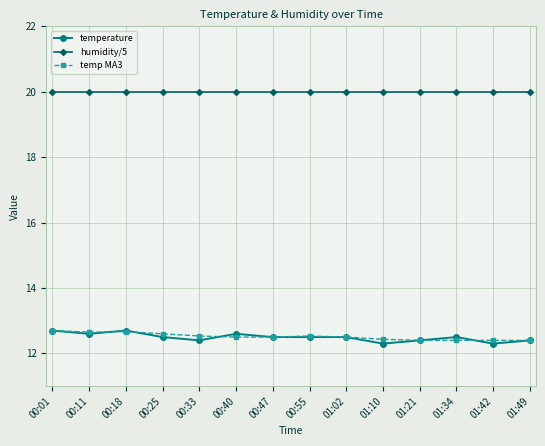

What is the greatest value displayed?

20.0